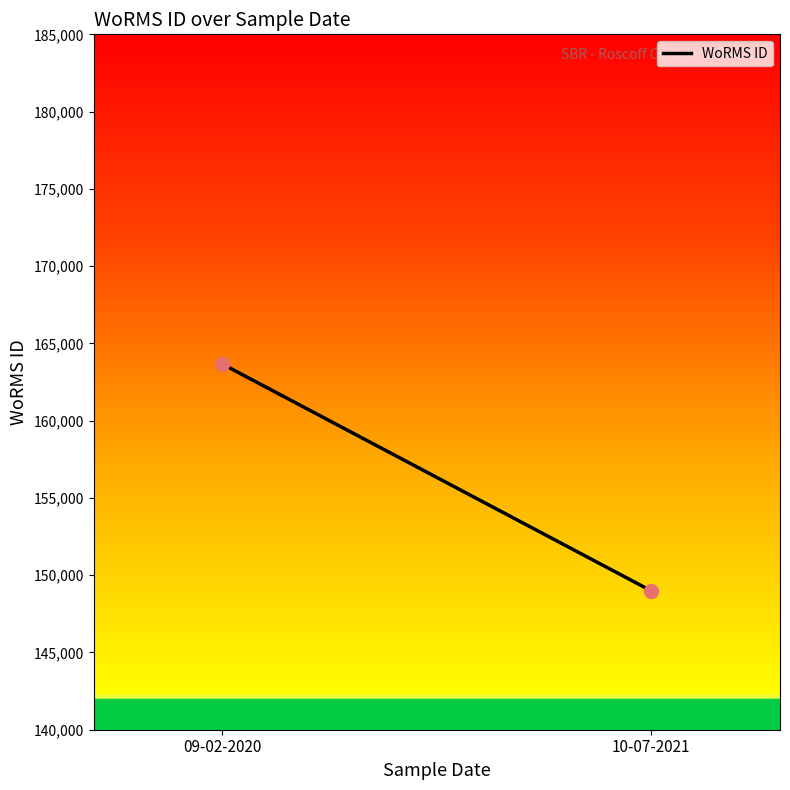

What is the smallest value displayed?

148985.0